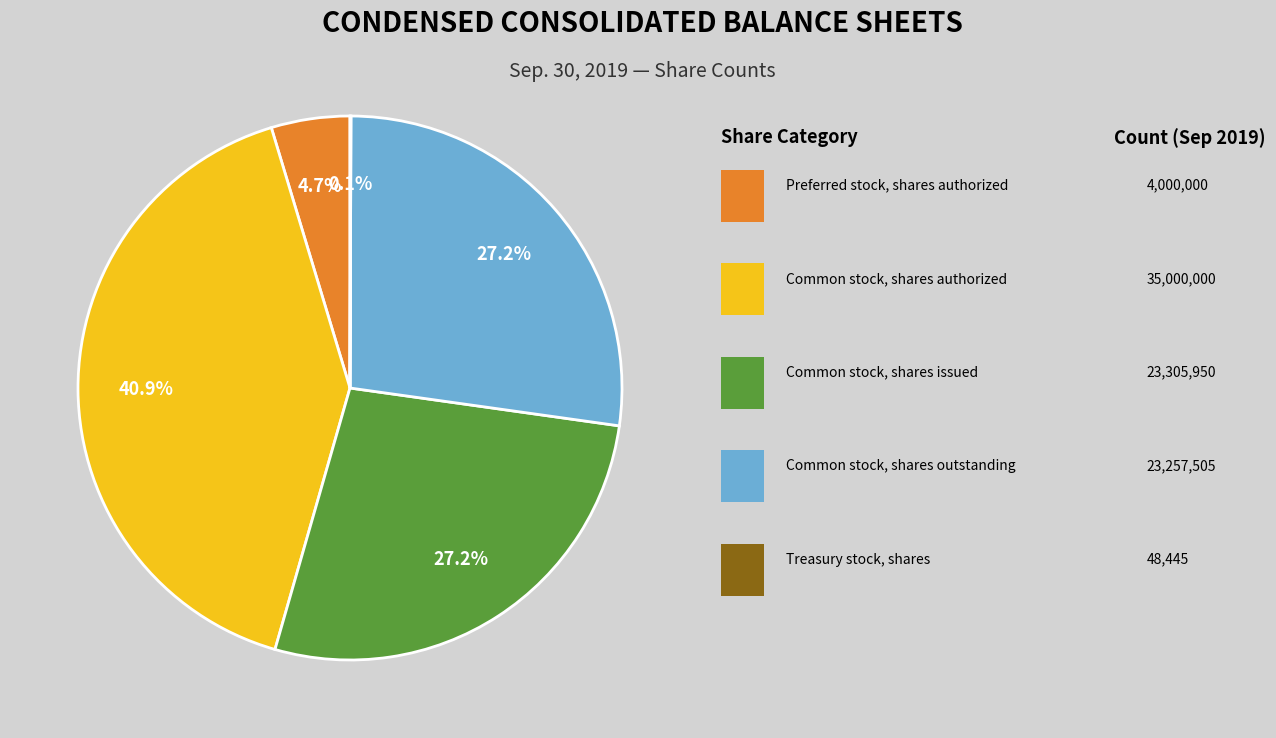

Is there any slice that represents more than half of the pie?

No